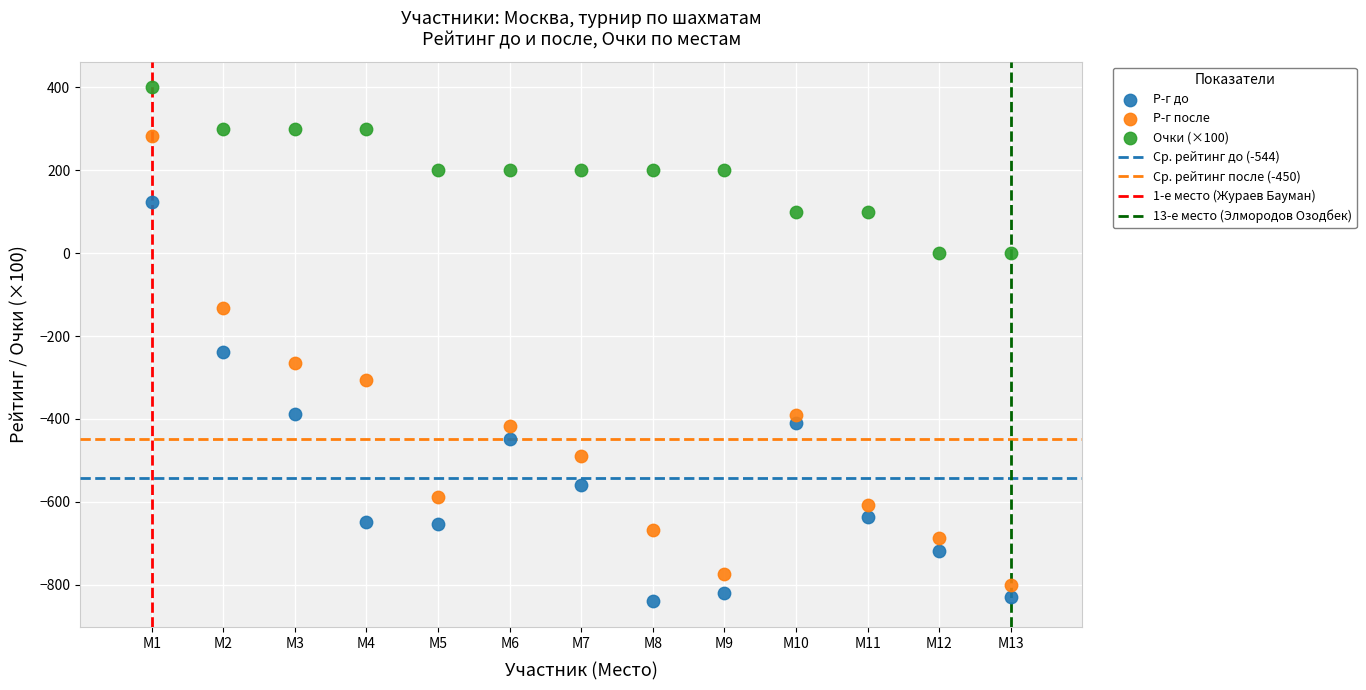

Across all data points, what is the range of Y values (max minus min)?

1240